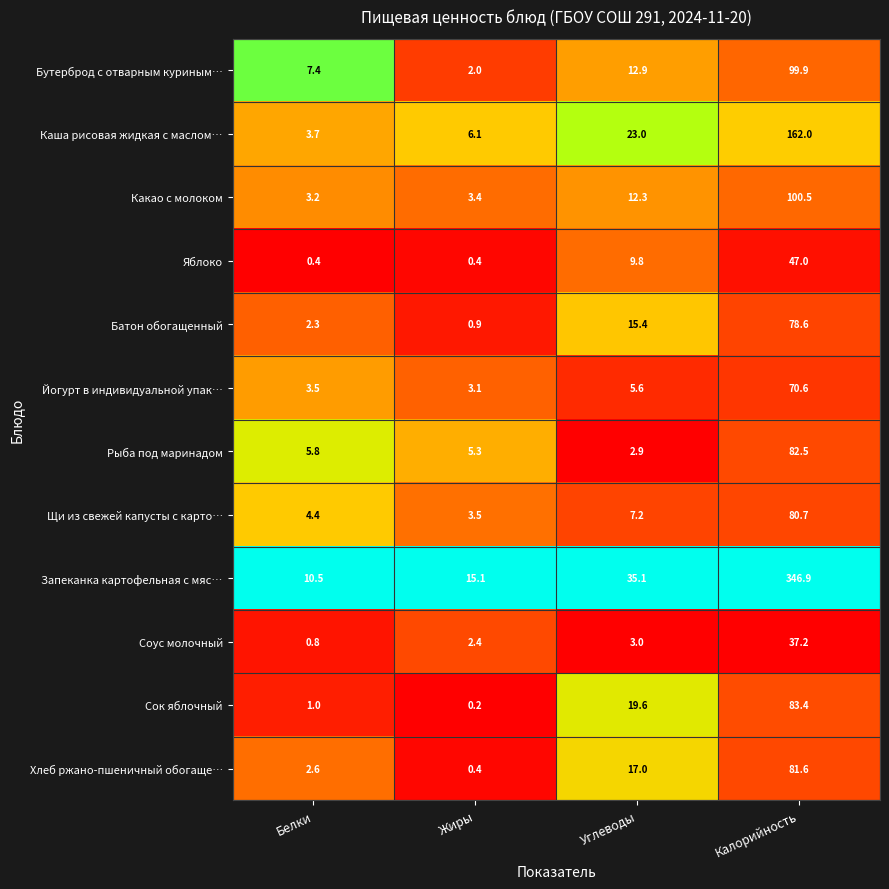

What is the average value of the Запеканка картофельная с мяс… series?

101.9